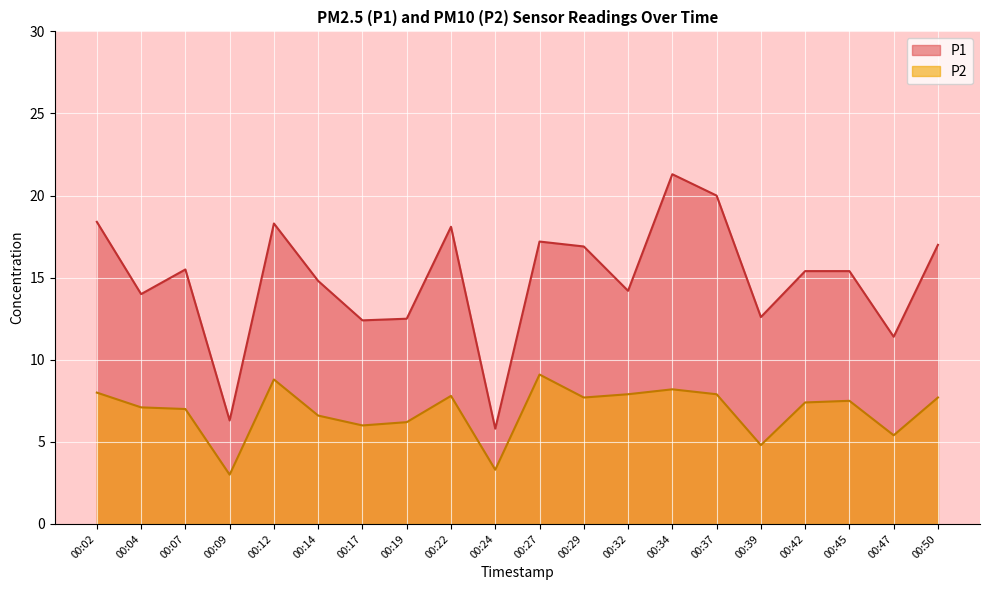

True or false: P2 has a value of 11.5 at 00:07.

False